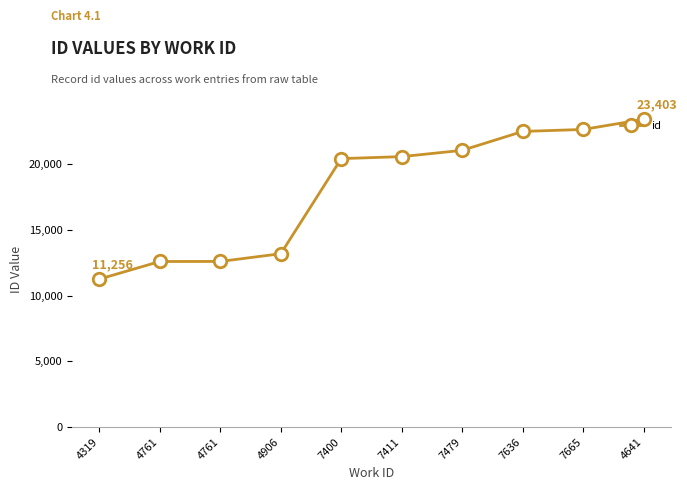

Is this an area chart (filled region under the line)?

No